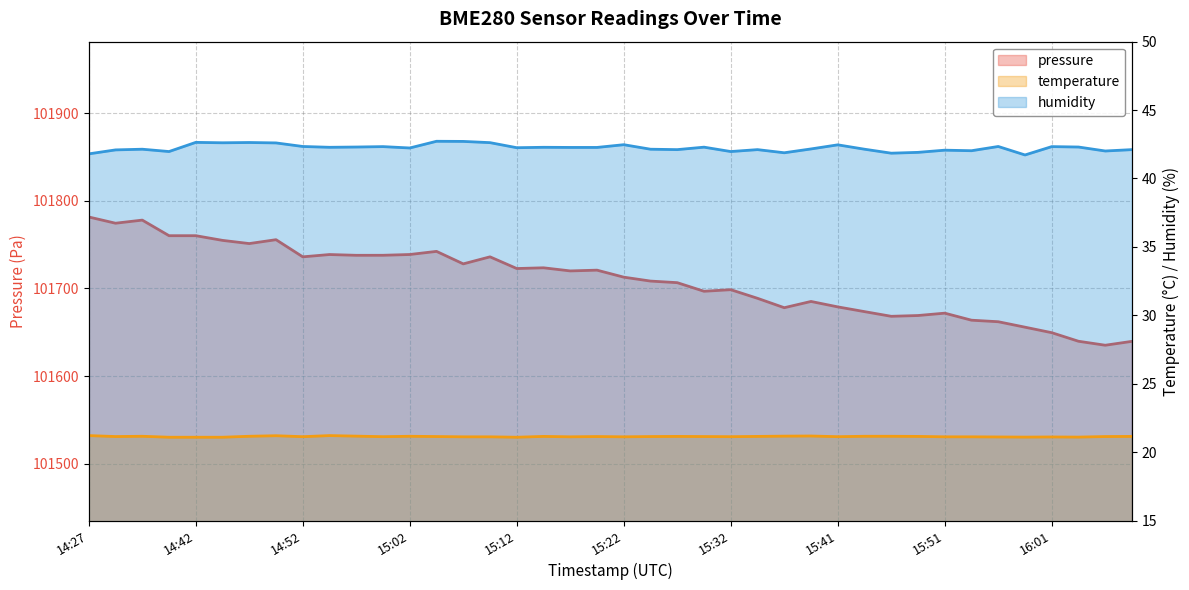

Count the number of categories in the chart.

40